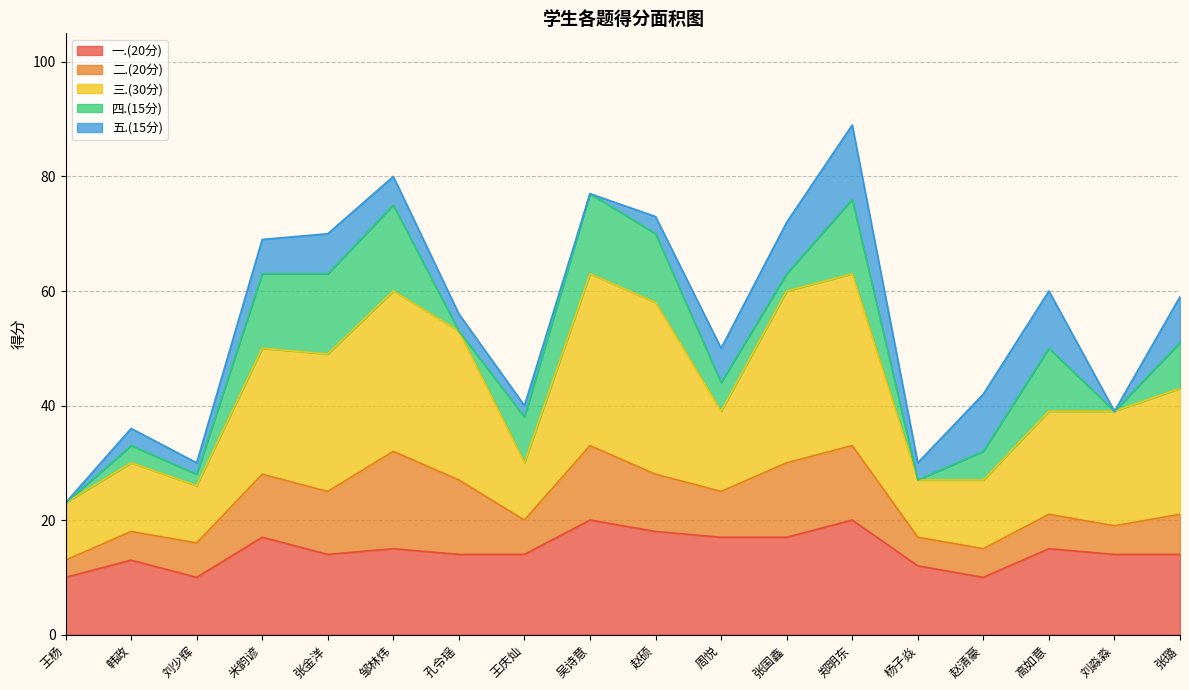

True or false: 五.(15分) and 总分 cross at least once.

False